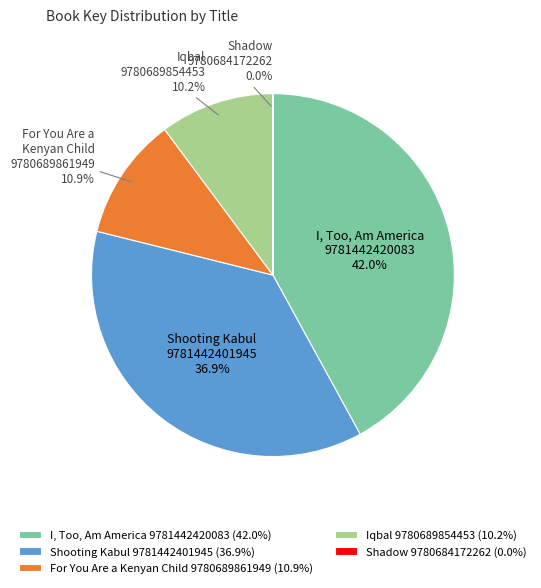

How much of the chart is everything except I, Too, Am America 9781442420083 (42.0%)?

58.0%